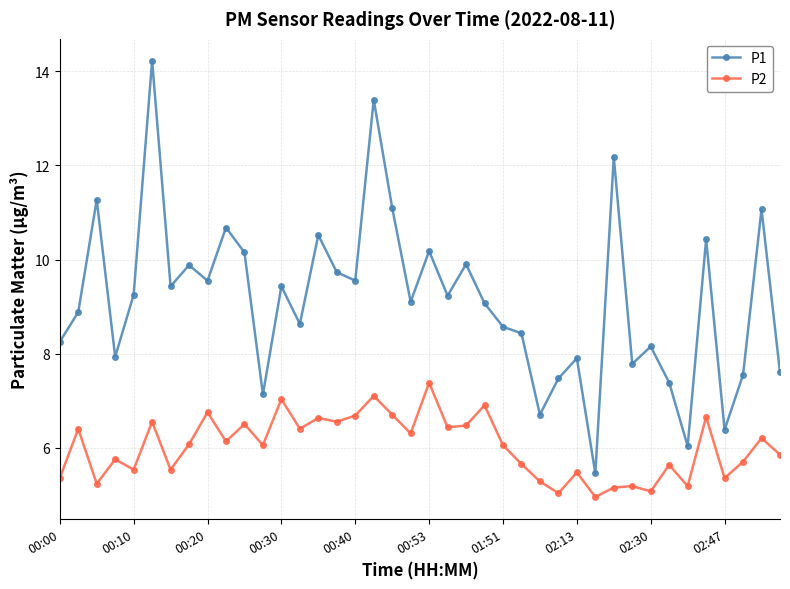

What is the value of the P2 point at the 4th from the left?

5.8